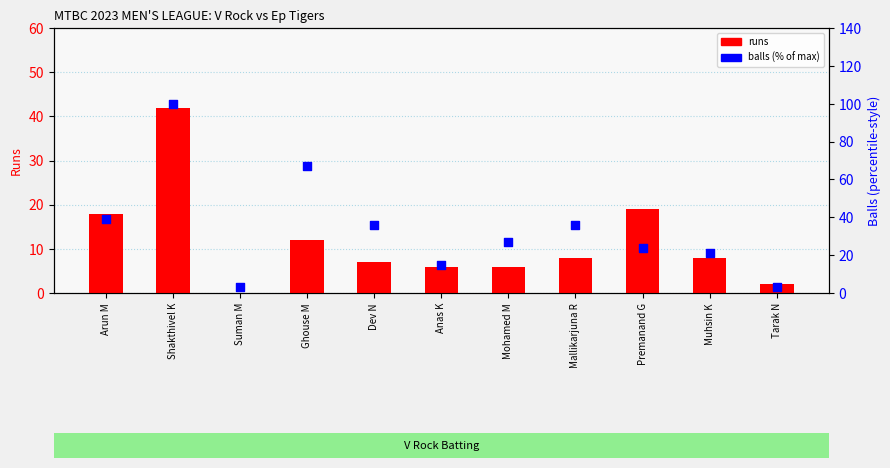

Which series contains the lowest Y value?

runs